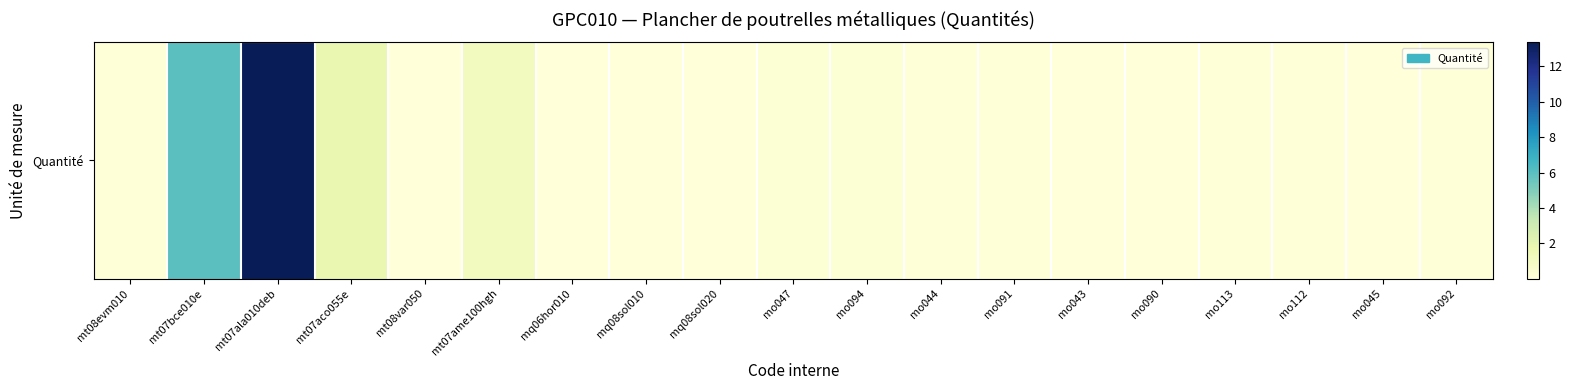

Between mo113 and mt07bce010e, which is larger?

mt07bce010e